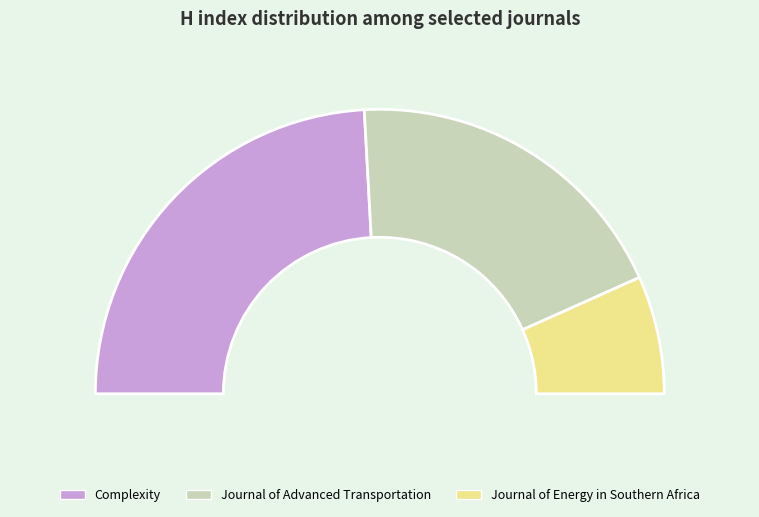

What percentage is the Journal of Energy in Southern Africa slice, to the nearest percent?

13%